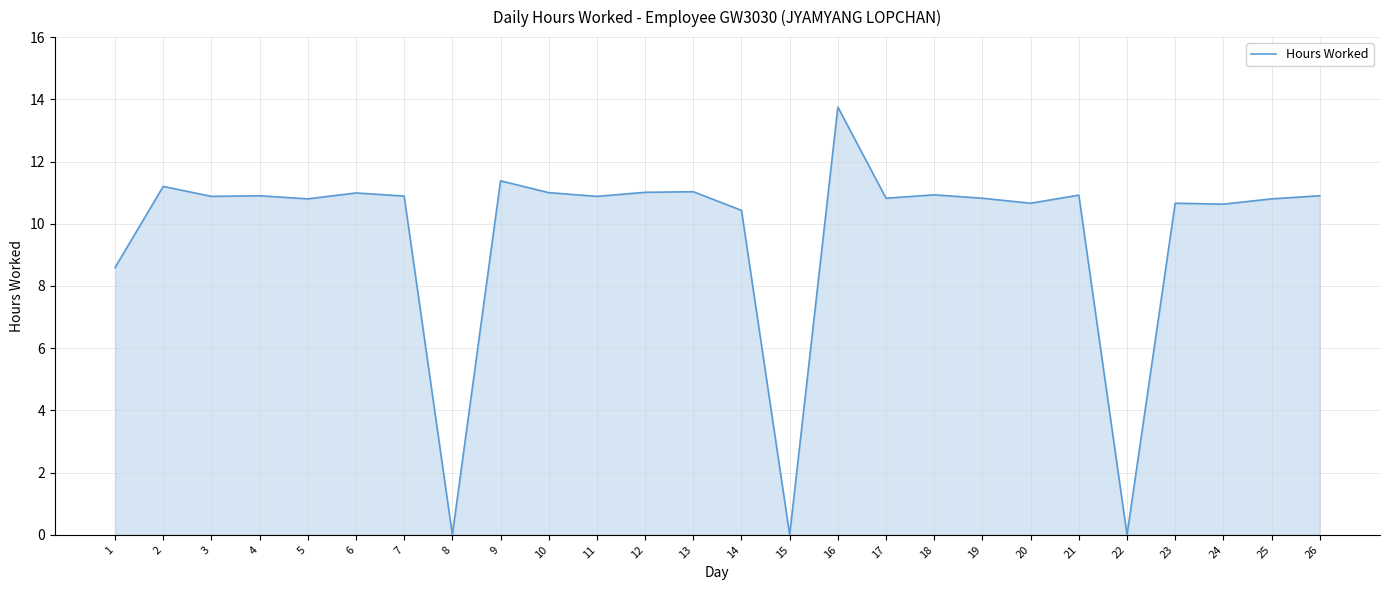

What is the difference between the values at 22 and 26?

10.9